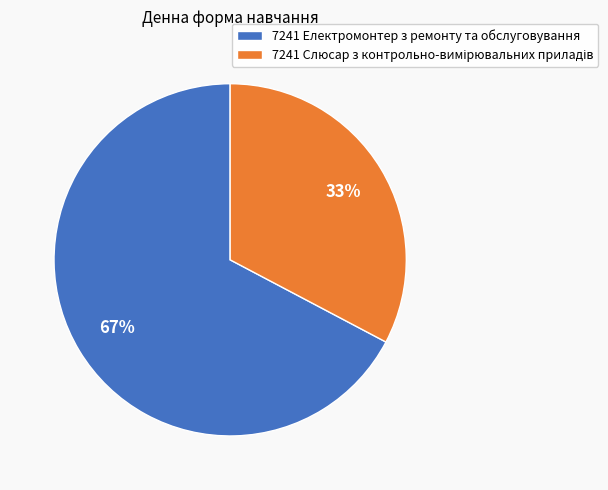

Is there any slice that represents more than half of the pie?

Yes